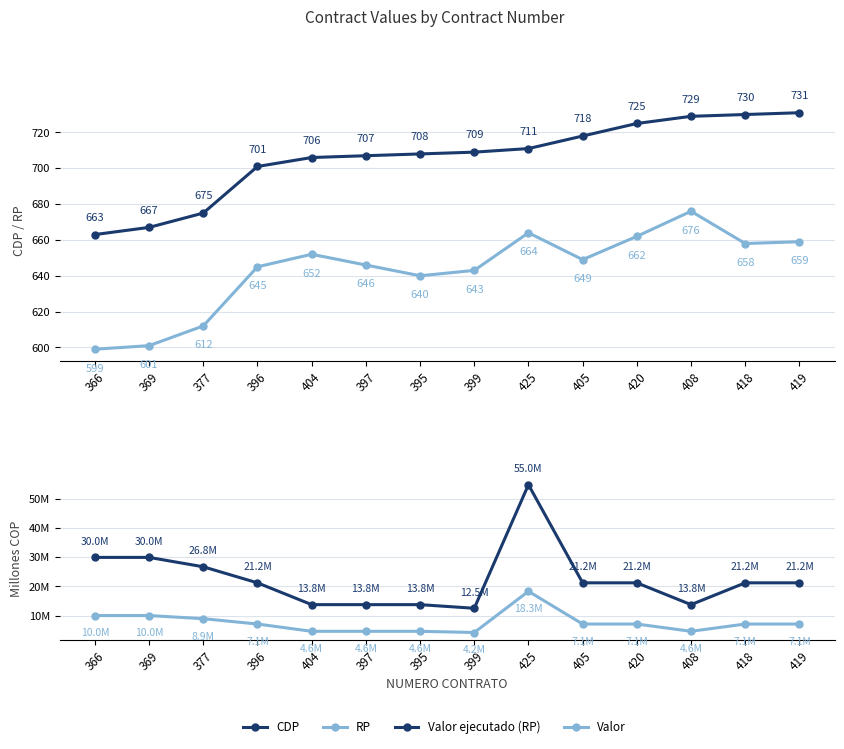

What is the maximum value for RP?

676.0